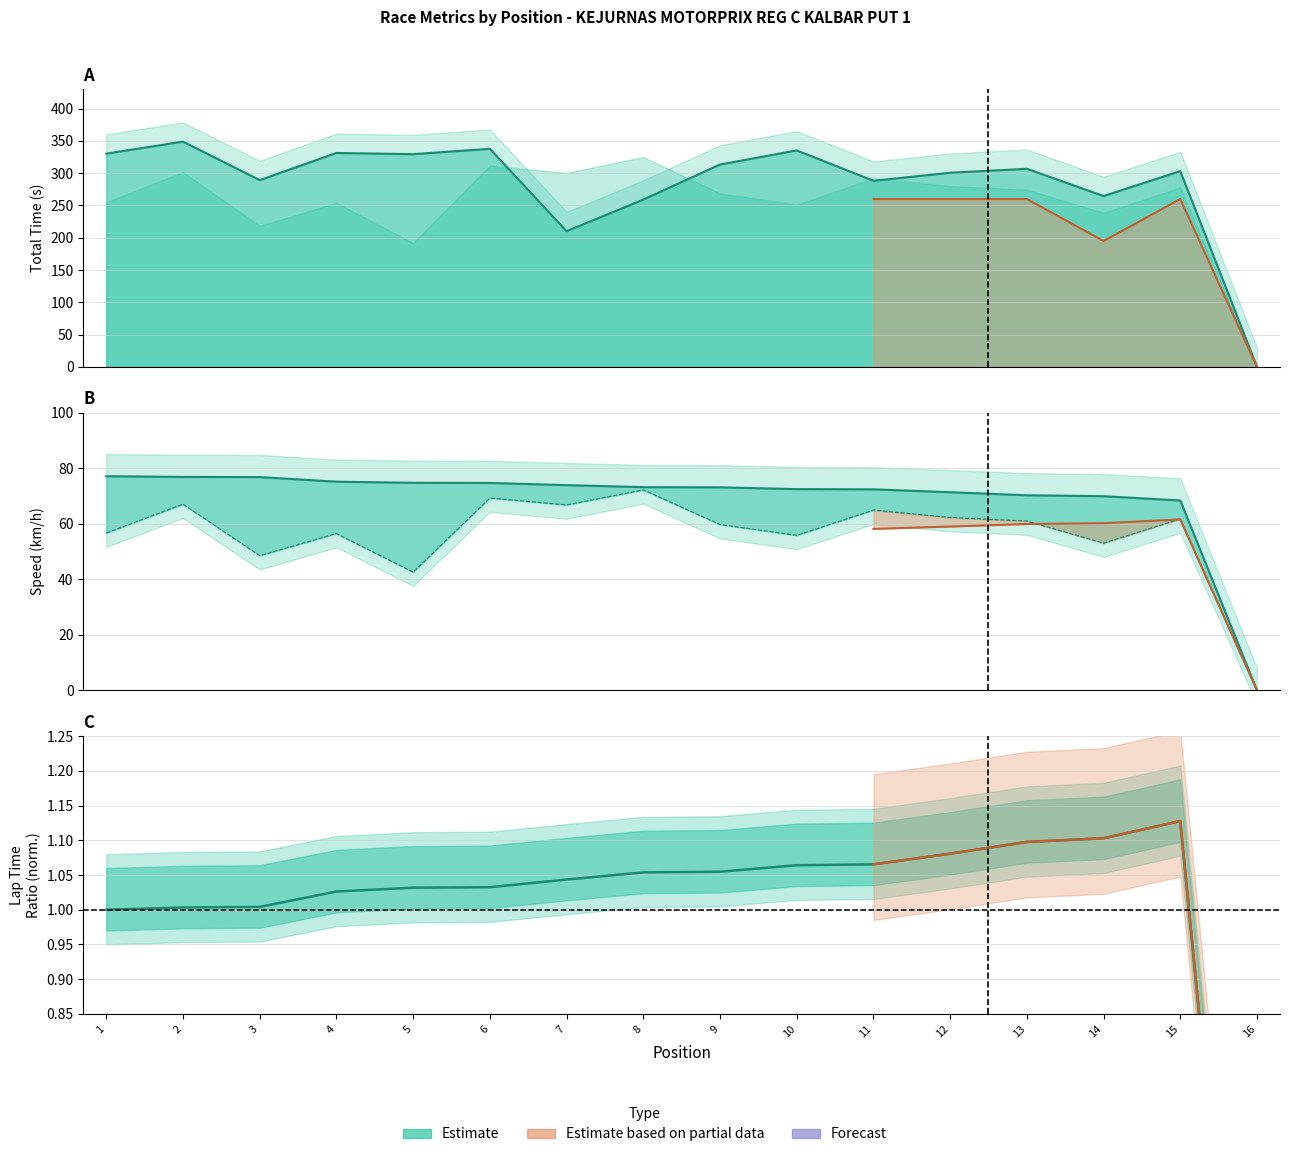

True or false: Total Time and Average Speed intersect in this chart.

False